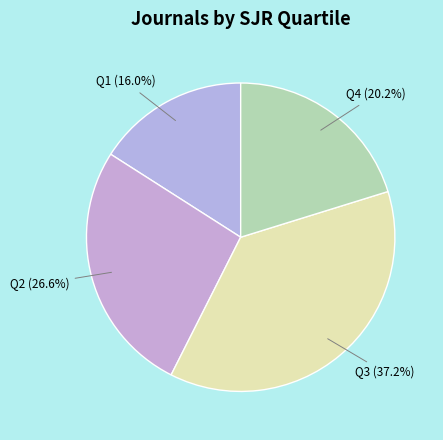

True or false: Q3 accounts for 27% of the total.

False